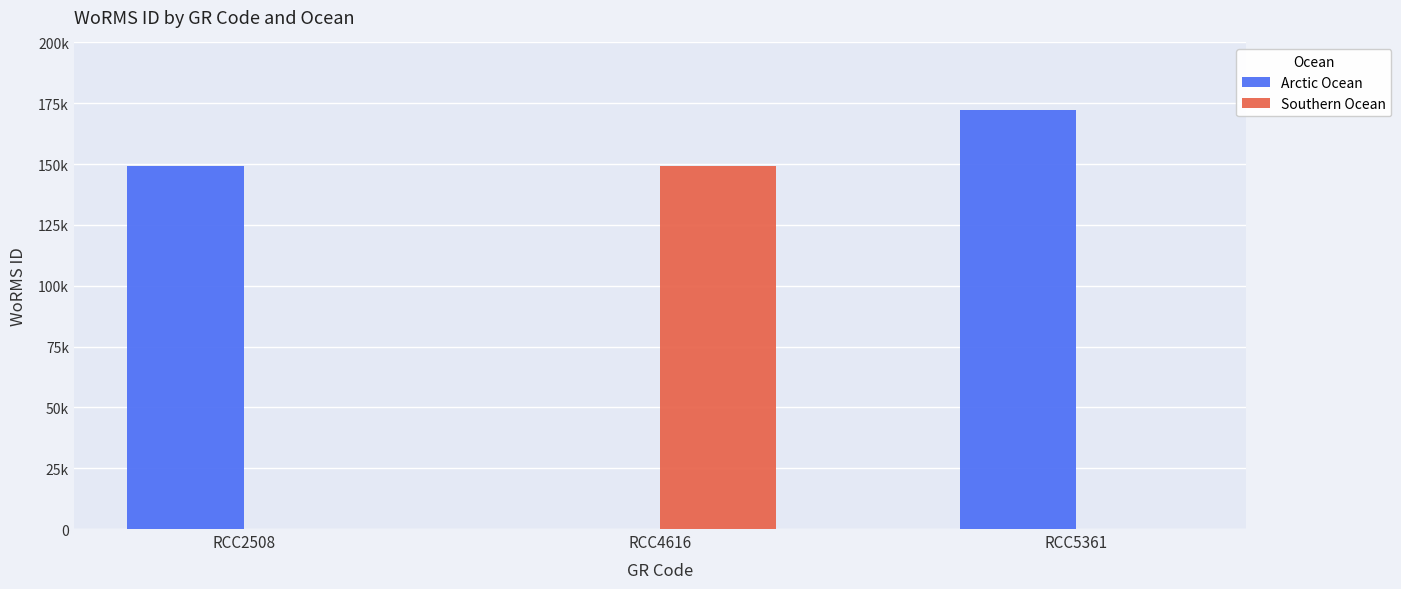

Reading right to left, list all the values displayed in this chart.

Arctic Ocean: 172419	0	149028
Southern Ocean: 0	149028	0